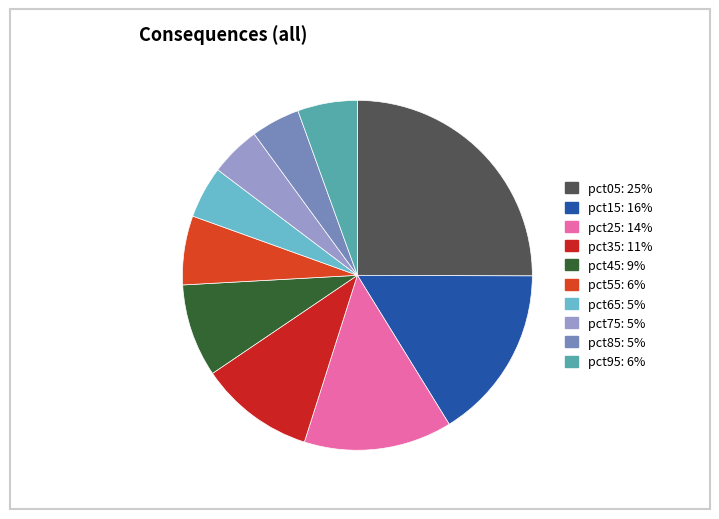

Between pct85 and pct25, which is larger?

pct25